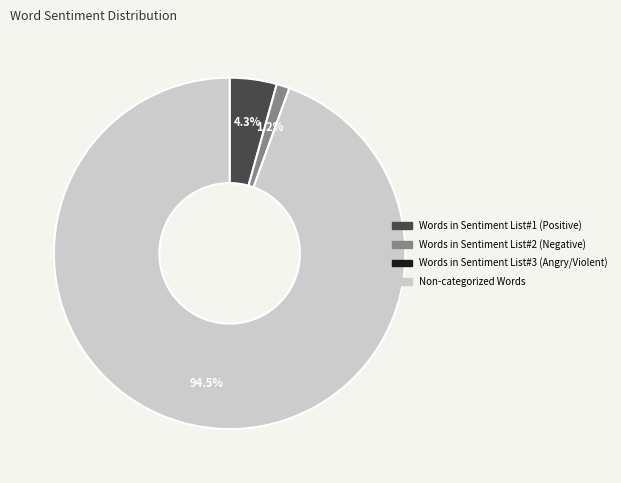

How many slices are in this pie chart?

3